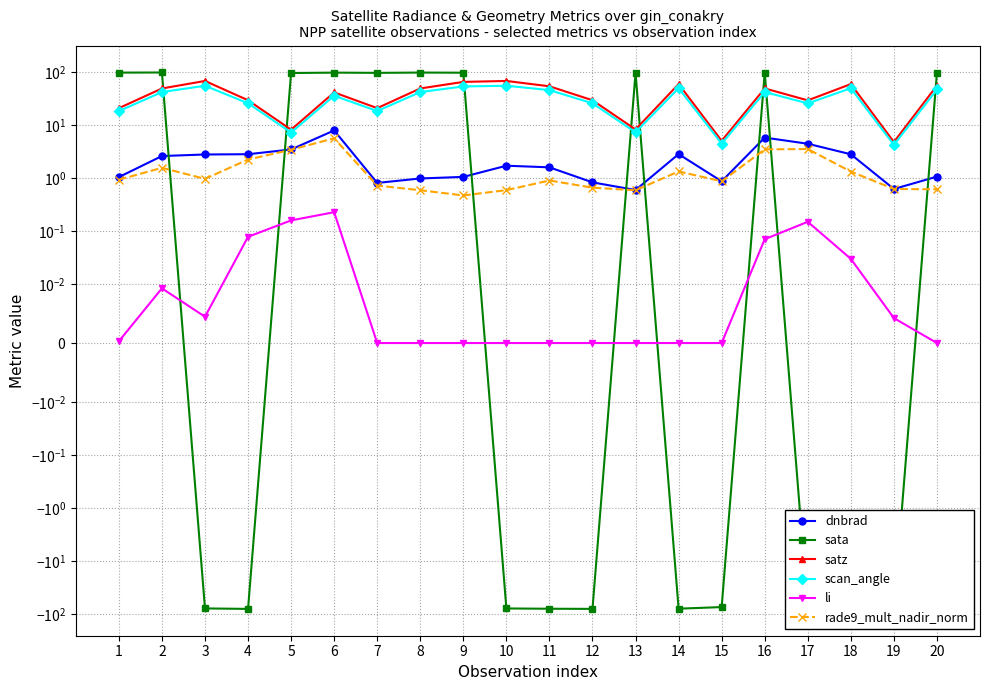

True or false: li and scan_angle intersect in this chart.

False